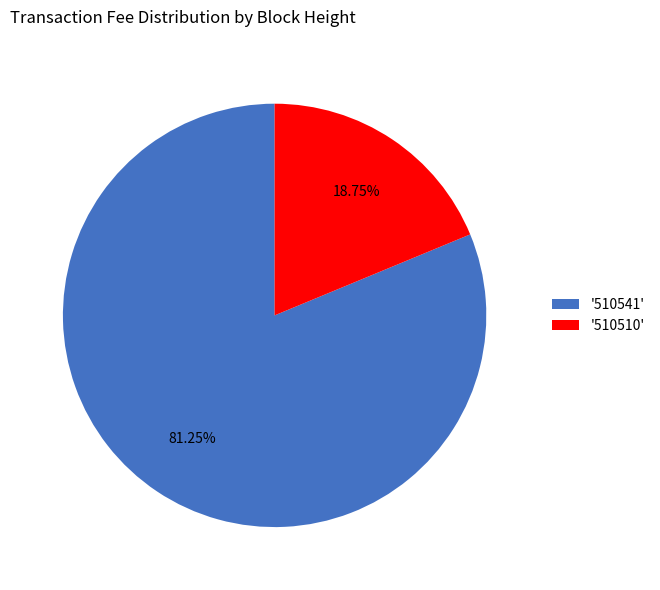

Is the sum of '510541' and '510510' greater than half?

Yes